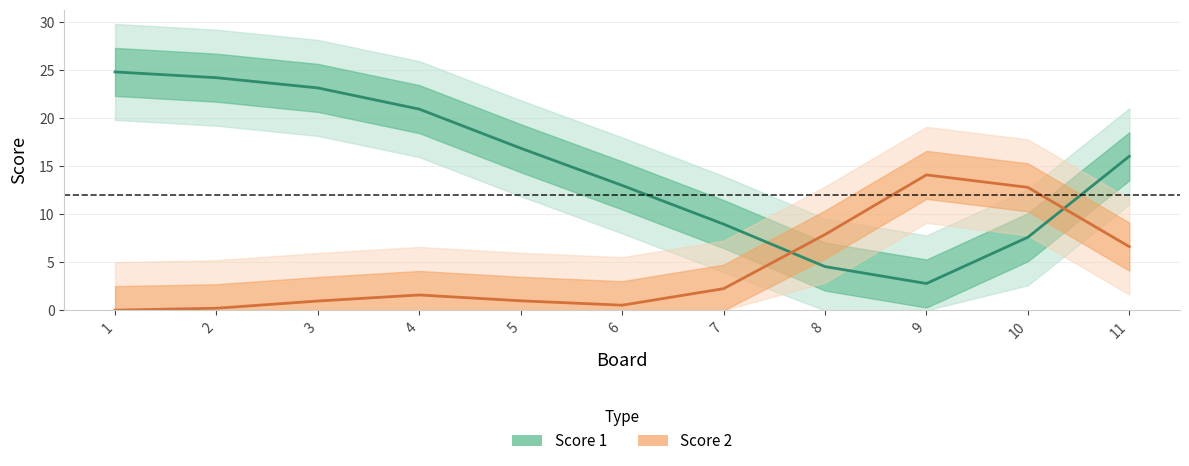

Is it true that Score 2 equals 1.0 at 3?

True